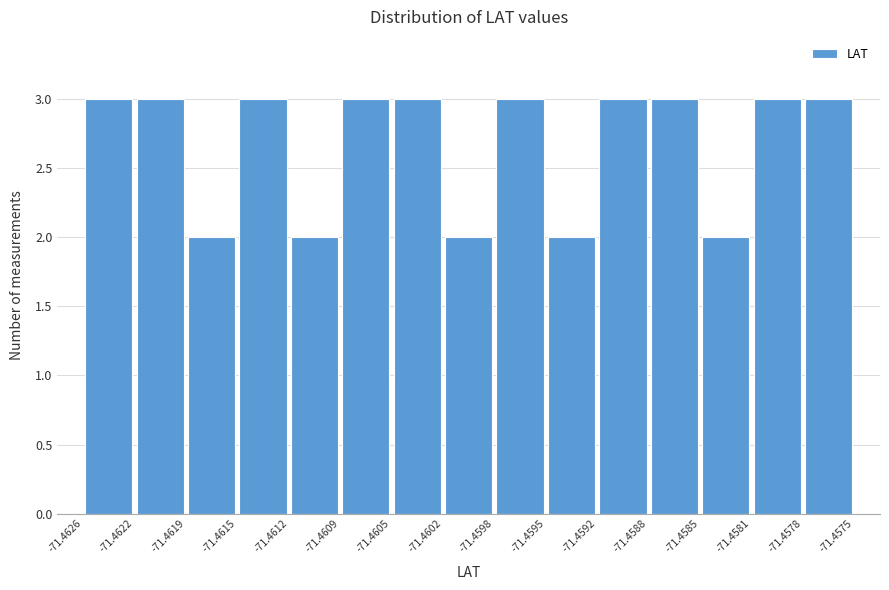

How tall is the bar that spans -71.4588 to -71.4585 on the x-axis? The values are not printed on the chart, so give them approximately, as read against the axis.

3